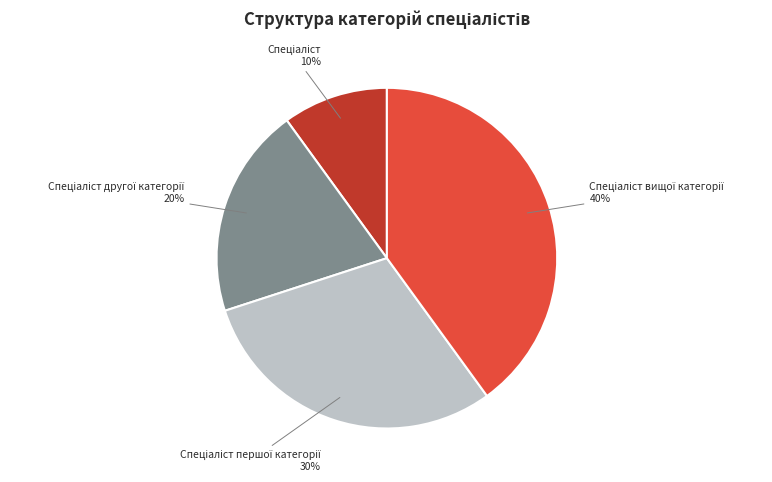

Does any single category account for the majority?

No